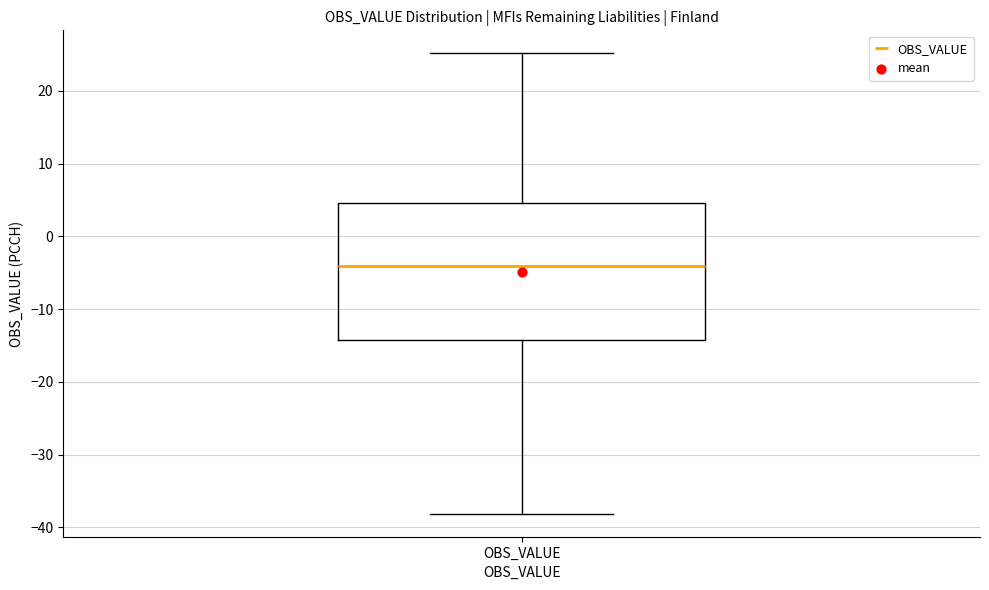

Transcribe this box plot: give where the median line is, the range the box spans, and where the two whiskers end, as read against the y-axis. The values are not printed on the chart, so give them approximately, as read against the axis.

median -4, box -14 to 5, whiskers -38 to 25